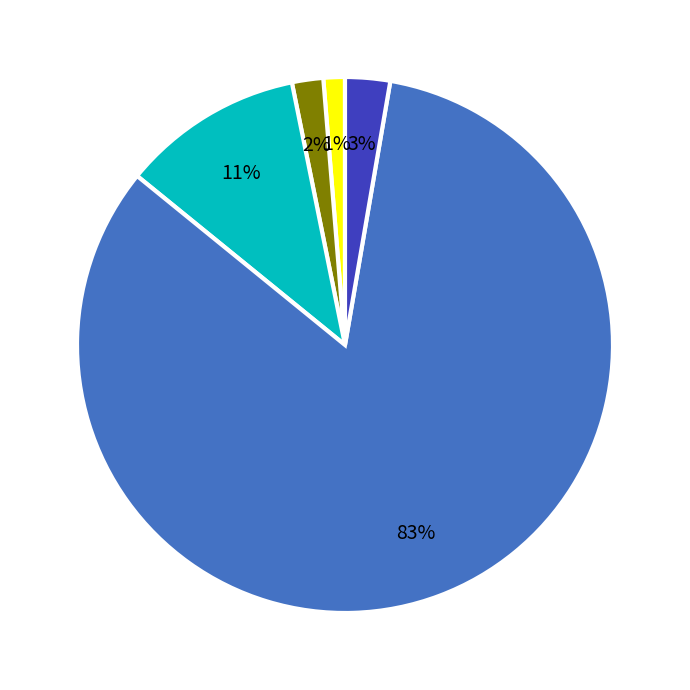

Is there a majority slice in this chart?

Yes